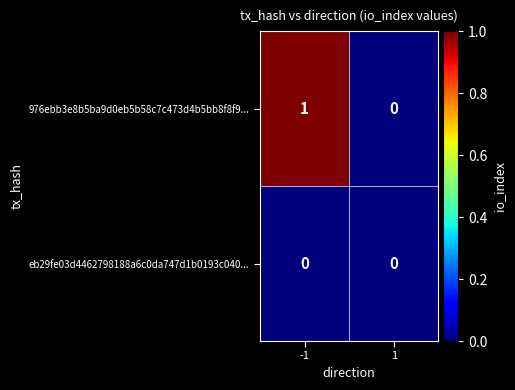

Which series has the widest spread of values?

976ebb3e8b5ba9d0eb5b58c7c473d4b5bb8f8f9...